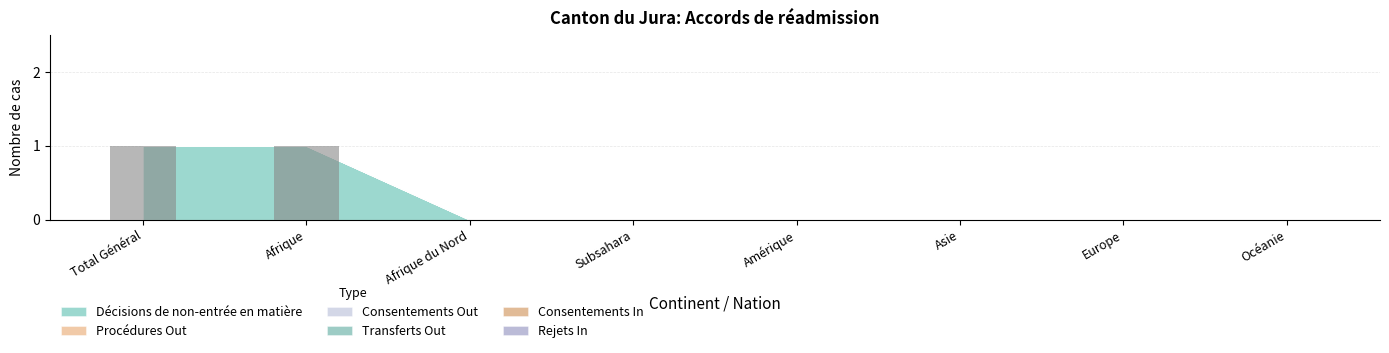

The chart shows a value of 0 at Total Général. True or false?

False